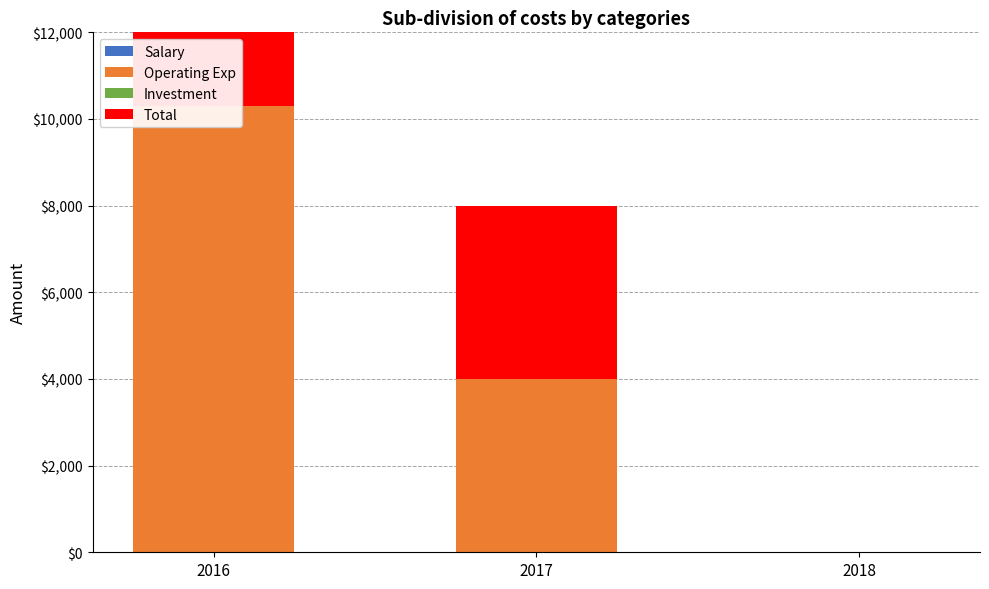

At which category is the sum across all series the highest?

2016